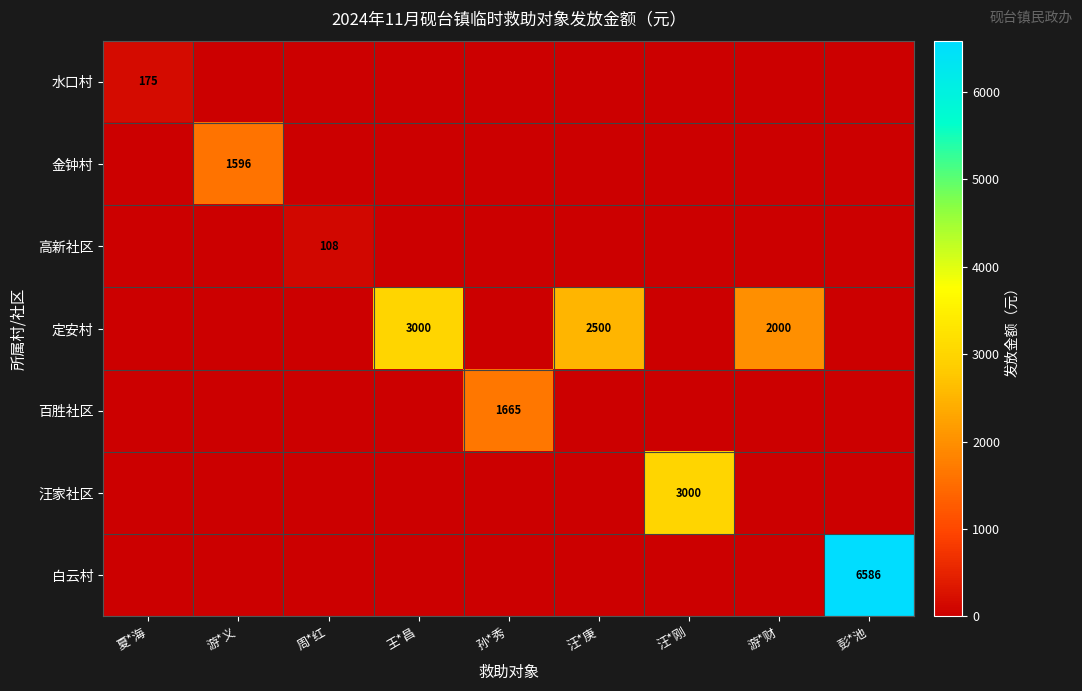

The 百胜社区 series shows 1665 at 孙*秀. True or false?

True